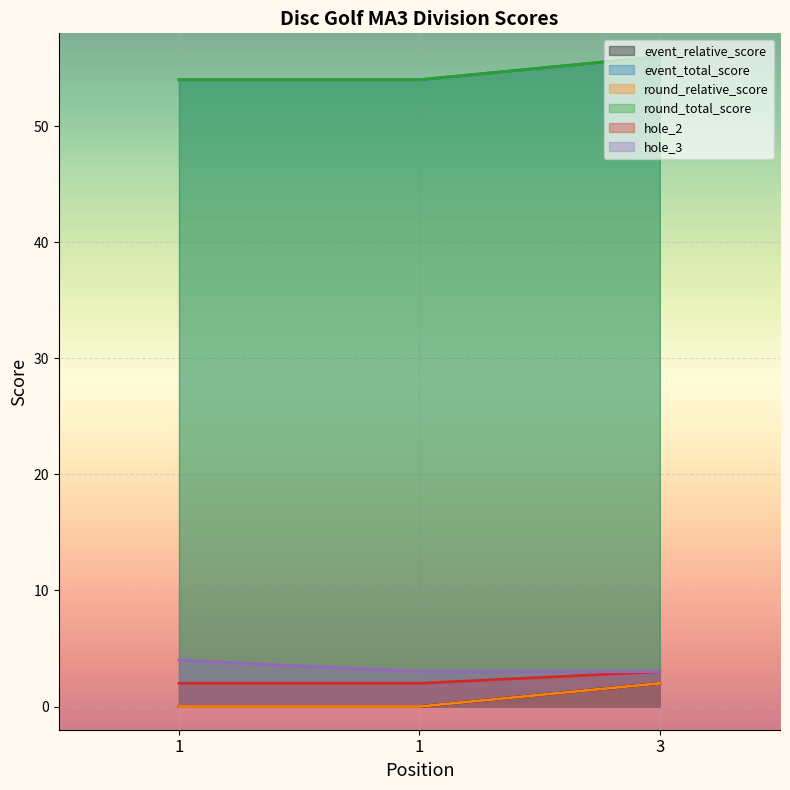

Reading left to right, extract all data points from this chart.

event_relative_score: 1=0	1=0	3=2
event_total_score: 1=54	1=54	3=56
round_relative_score: 1=0	1=0	3=2
round_total_score: 1=54	1=54	3=56
hole_2: 1=2	1=2	3=3
hole_3: 1=4	1=3	3=3